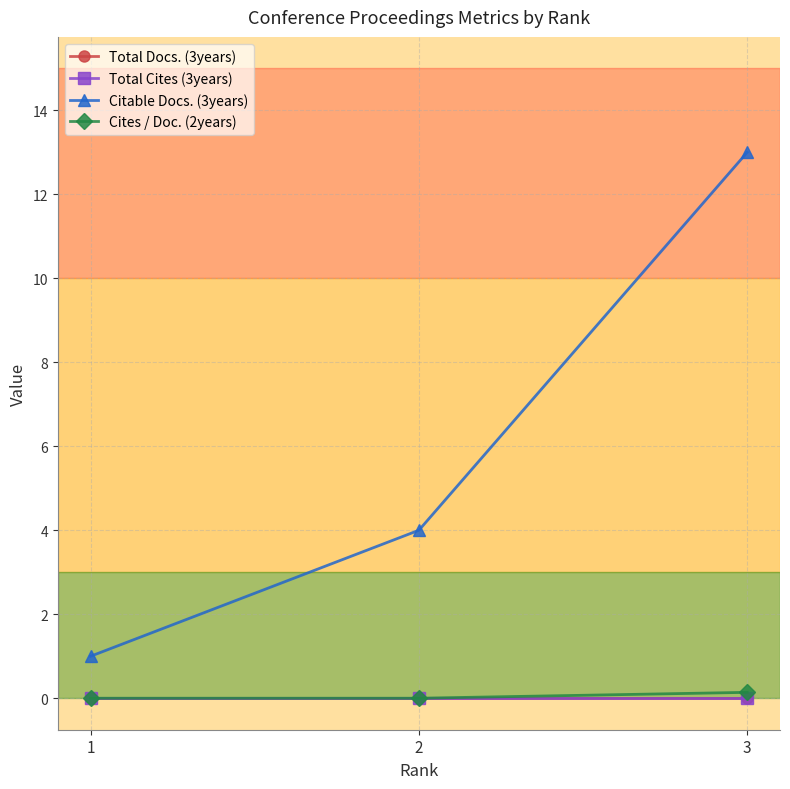

The Total Cites (3years) series shows 0.0 at 1. True or false?

True